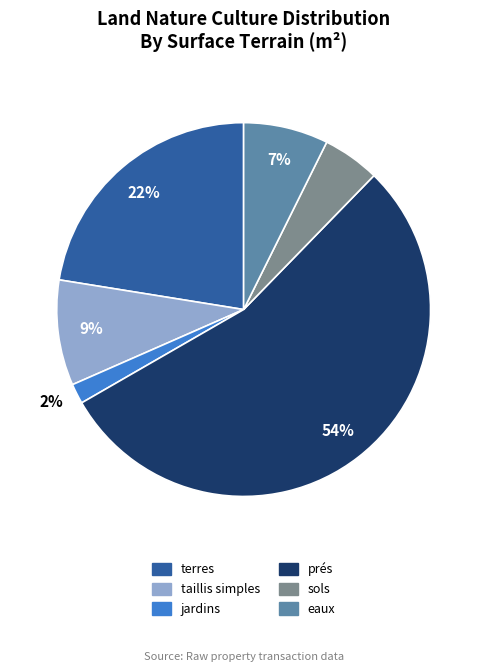

Is there a majority slice in this chart?

Yes